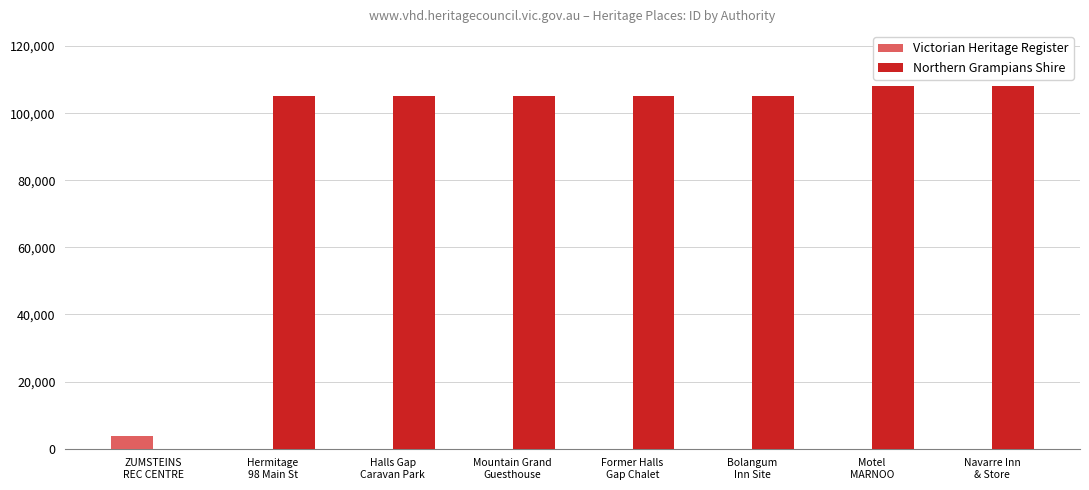

What is the minimum value for Northern Grampians Shire?

105077